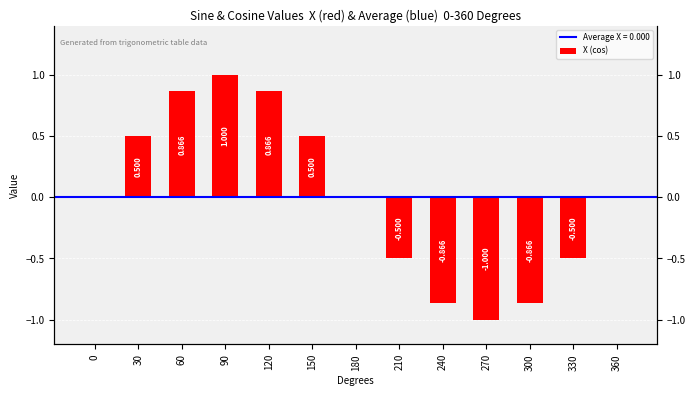

Is it true that the value at 330 is -0.3?

False